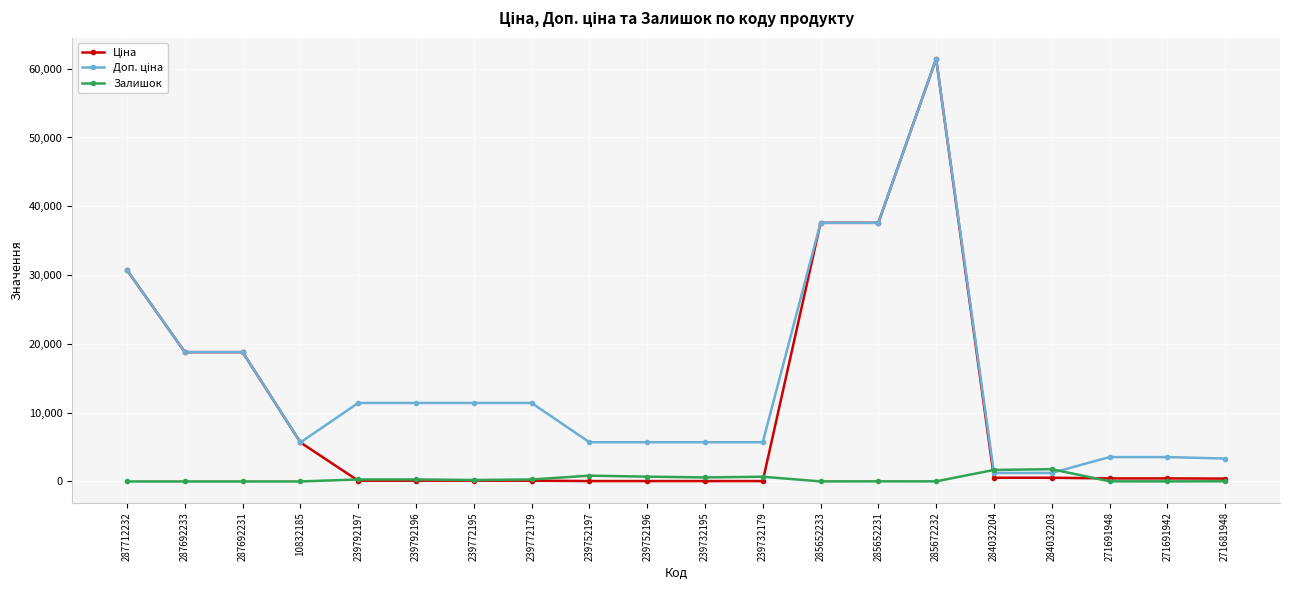

Does the chart display data point markers on the line(s)?

Yes